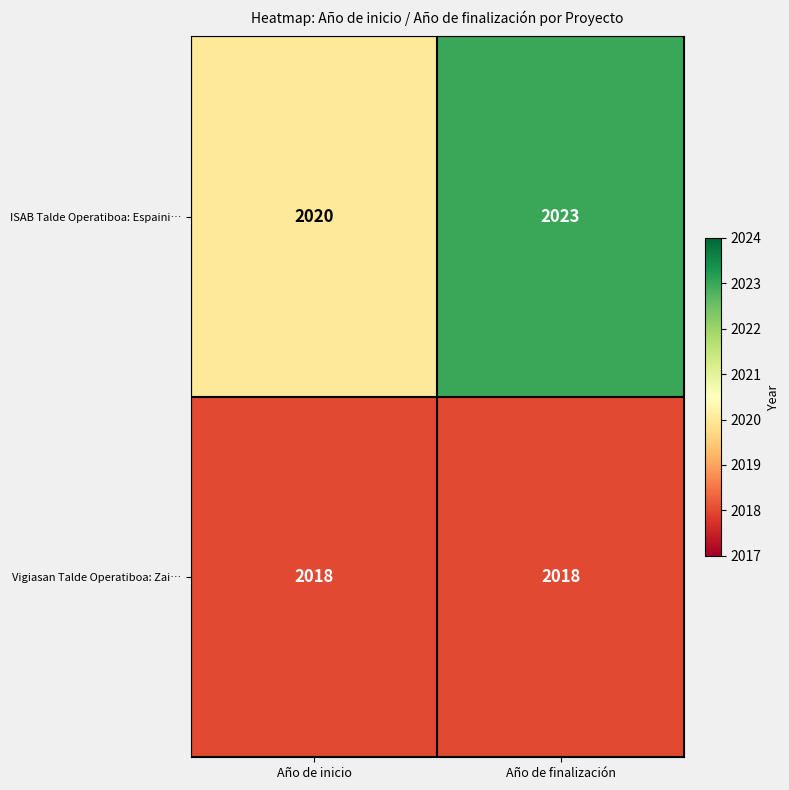

At which category is the sum across all series the highest?

Año de finalización